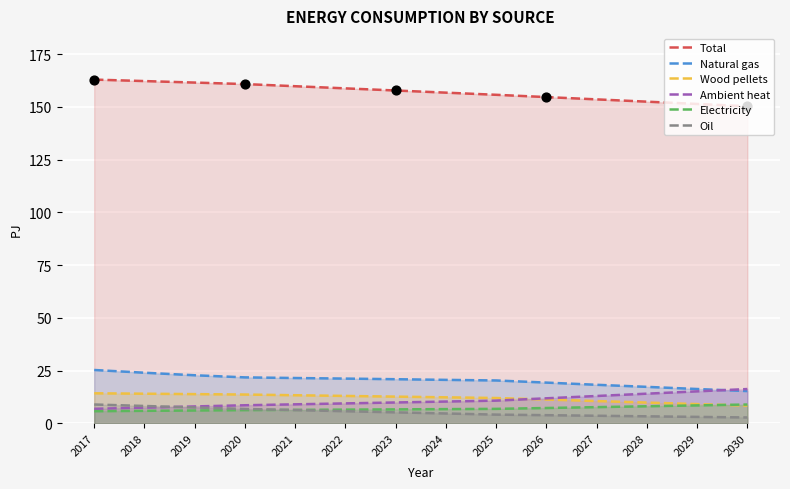

At which category is the sum across all series the highest?

2017